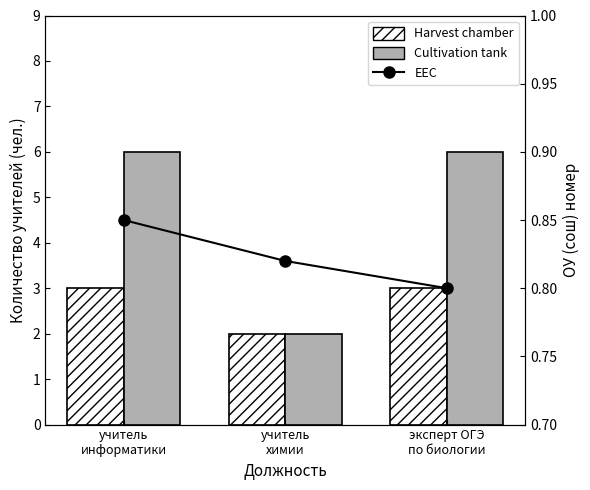

At which label is EEC closest to 0?

эксперт ОГЭ
по биологии